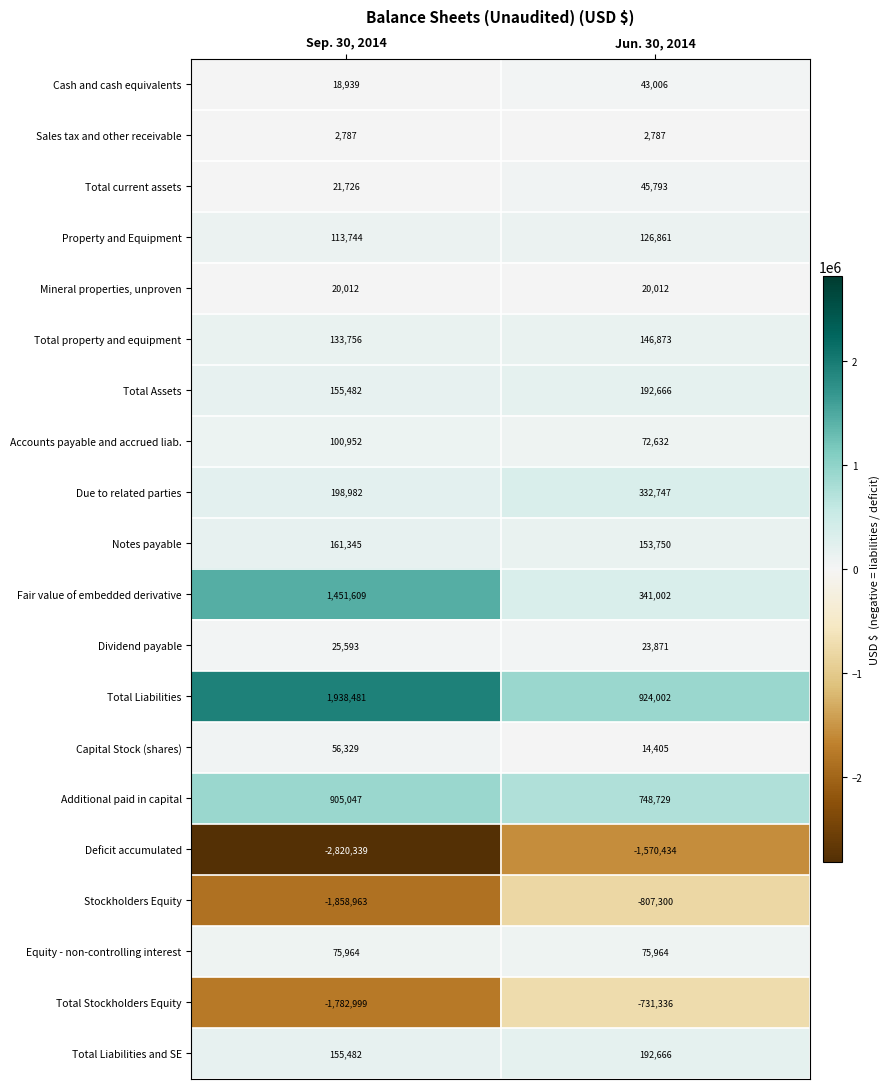

What is the difference between the Accounts payable and accrued liab. values at Sep. 30, 2014 and Jun. 30, 2014?

28320